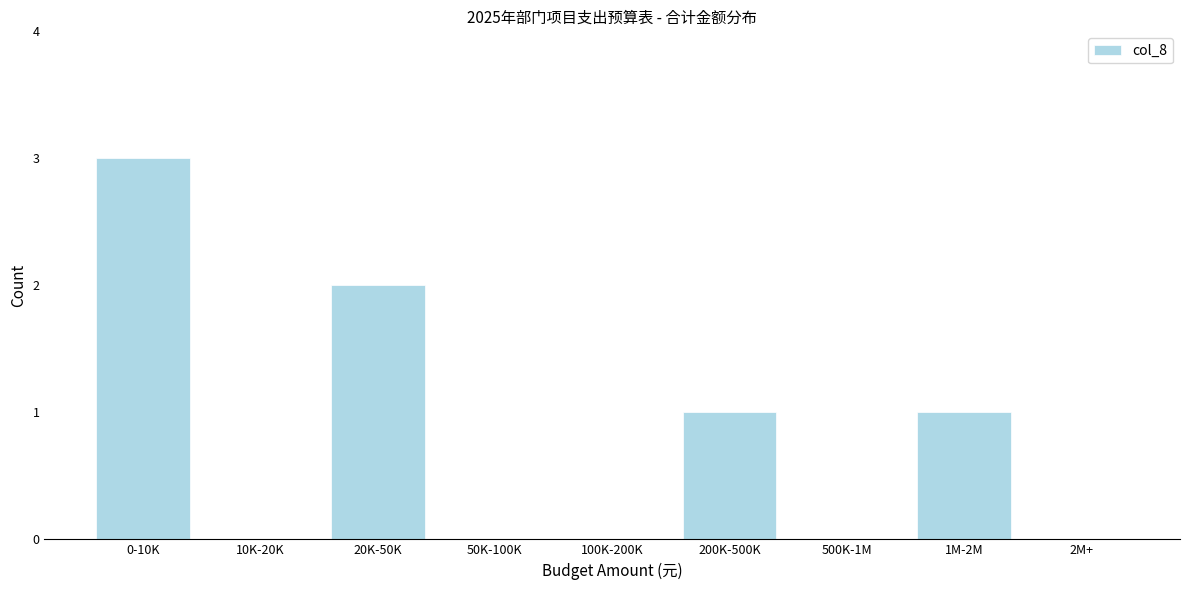

Reading right to left, extract all data points from this chart.

2M+=0	1M-2M=1	500K-1M=0	200K-500K=1	100K-200K=0	50K-100K=0	20K-50K=2	10K-20K=0	0-10K=3